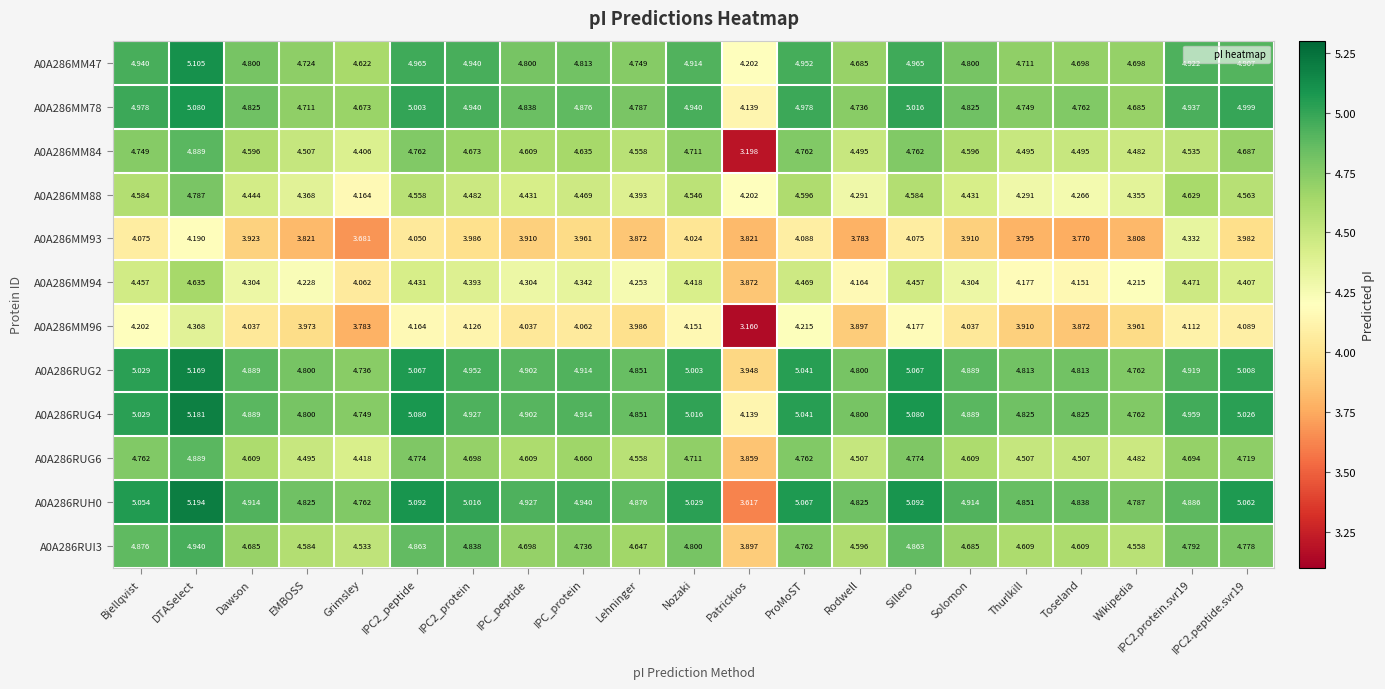

Which category has the lowest value in the A0A286RUI3 series?

Patrickios